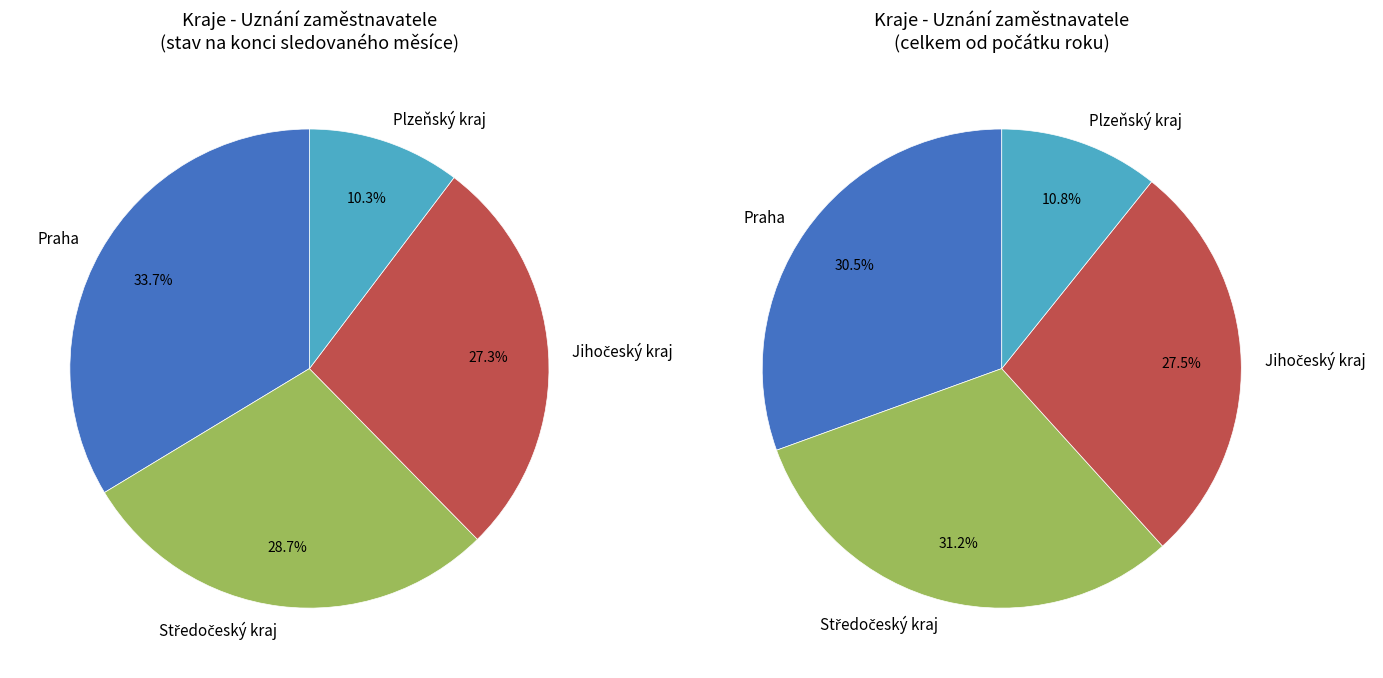

To the nearest percent, what portion does Praha represent?

34%